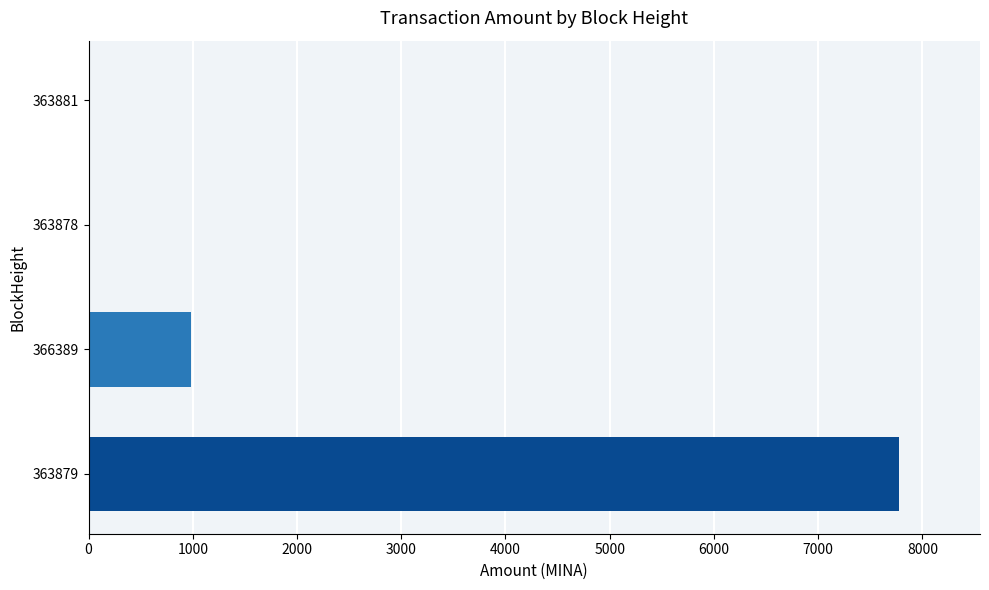

The chart shows a value of 1578.6 at 366389. True or false?

False